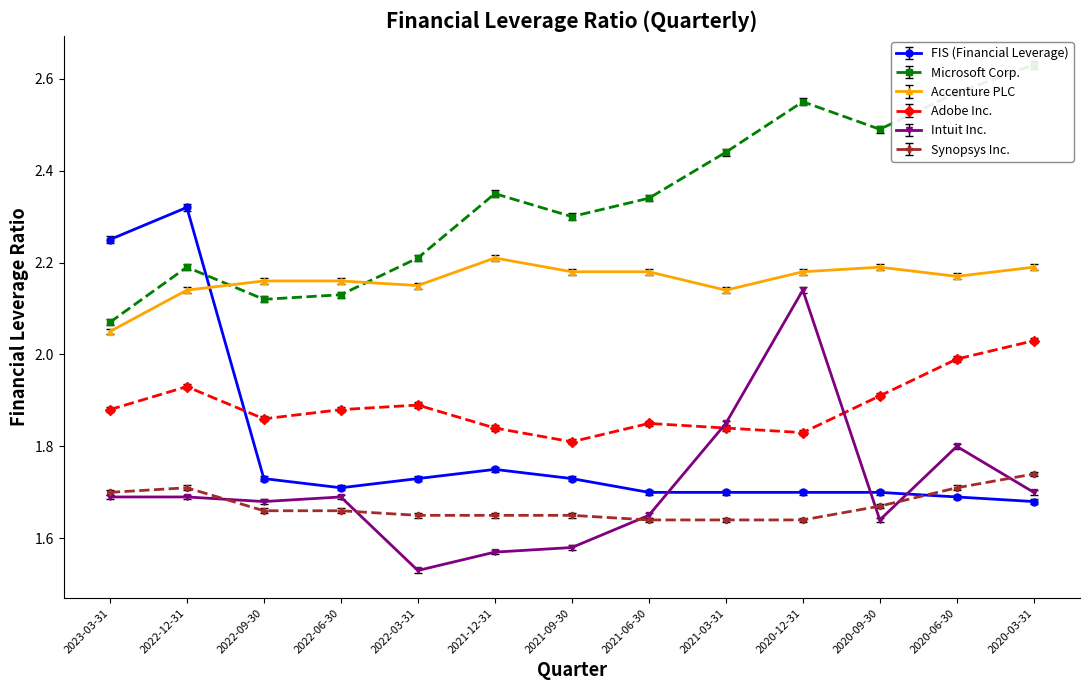

What is the minimum value shown in the chart?

1.5